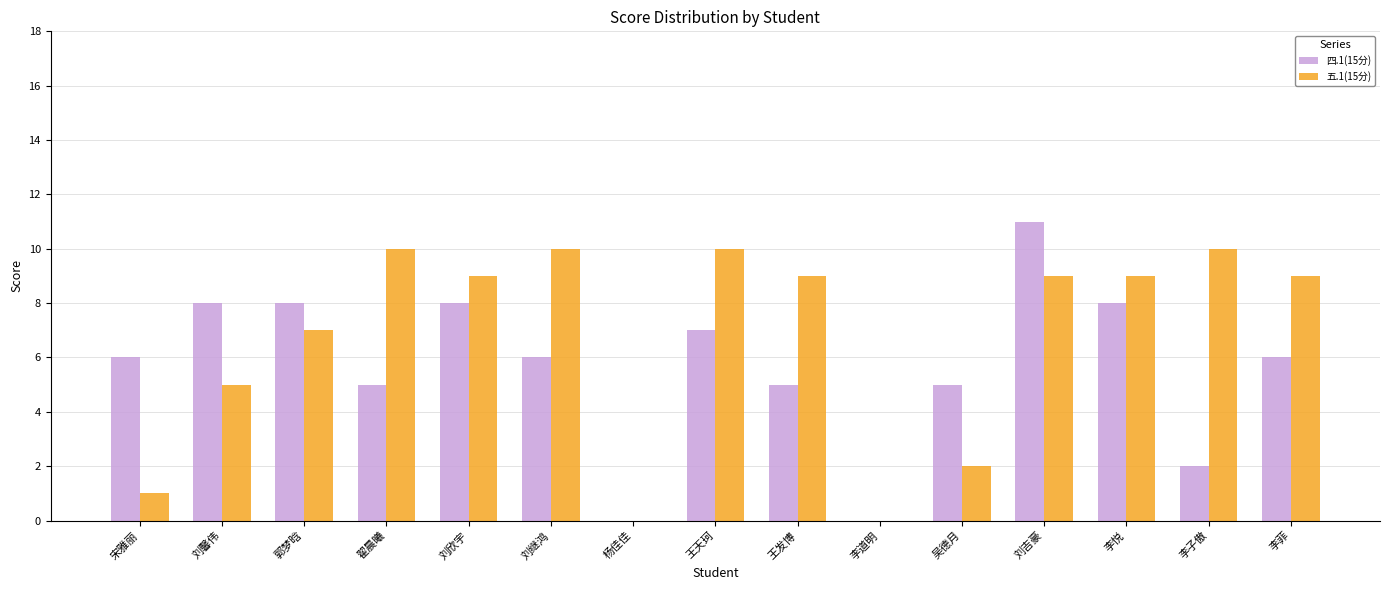

What are all the series names shown in the legend?

四.1(15分), 五.1(15分)